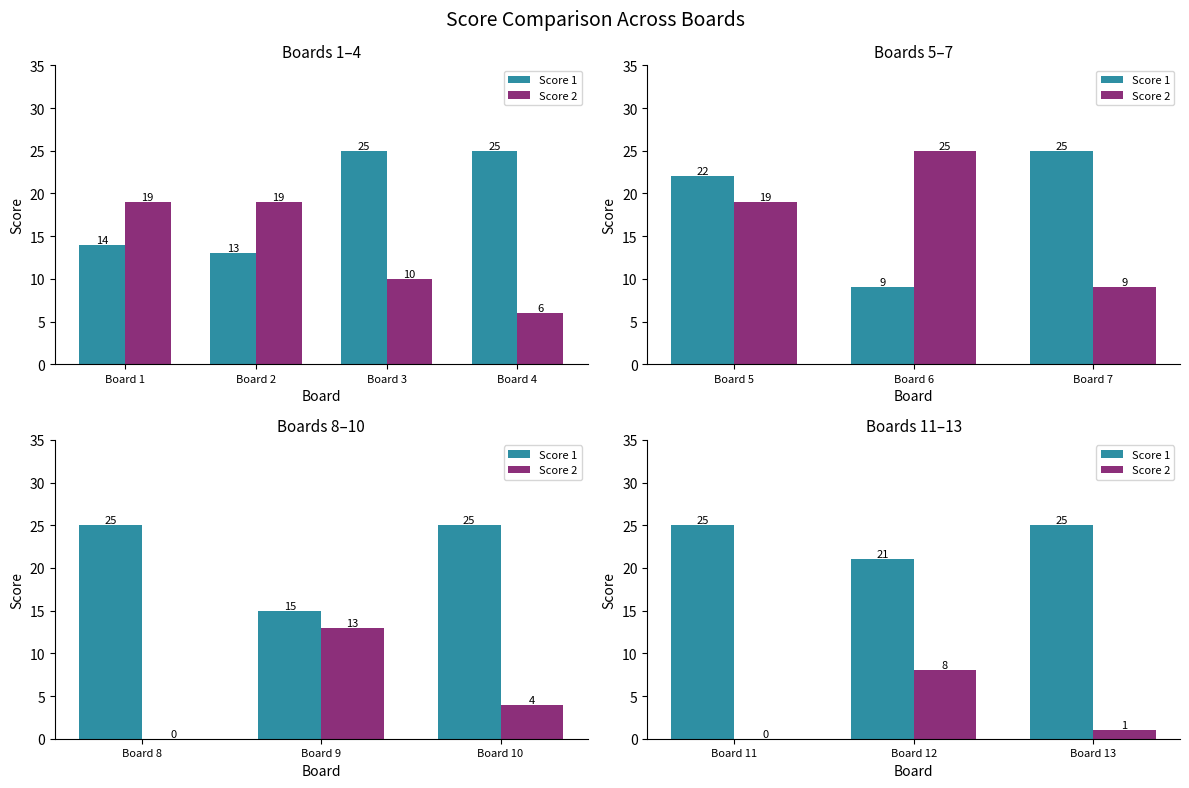

What are all the series names shown in the legend?

Score 1, Score 2